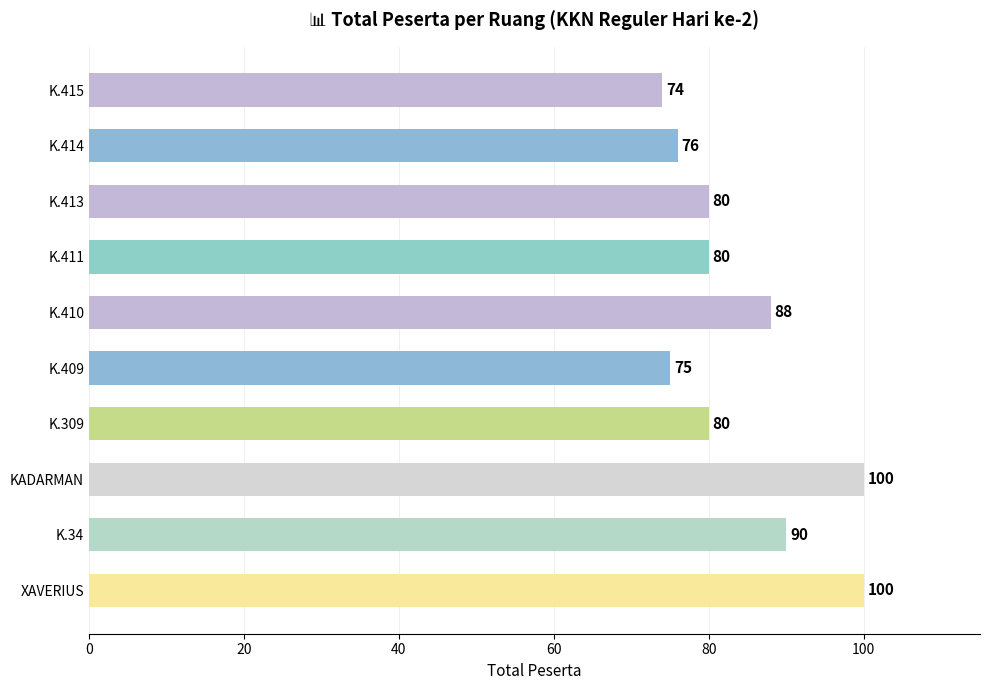

What is the greatest value displayed?

100